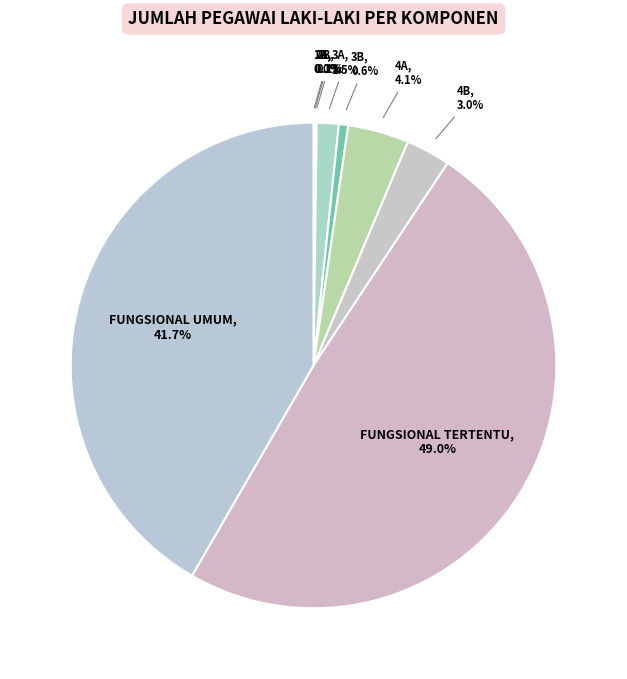

Is there any slice that represents more than half of the pie?

No